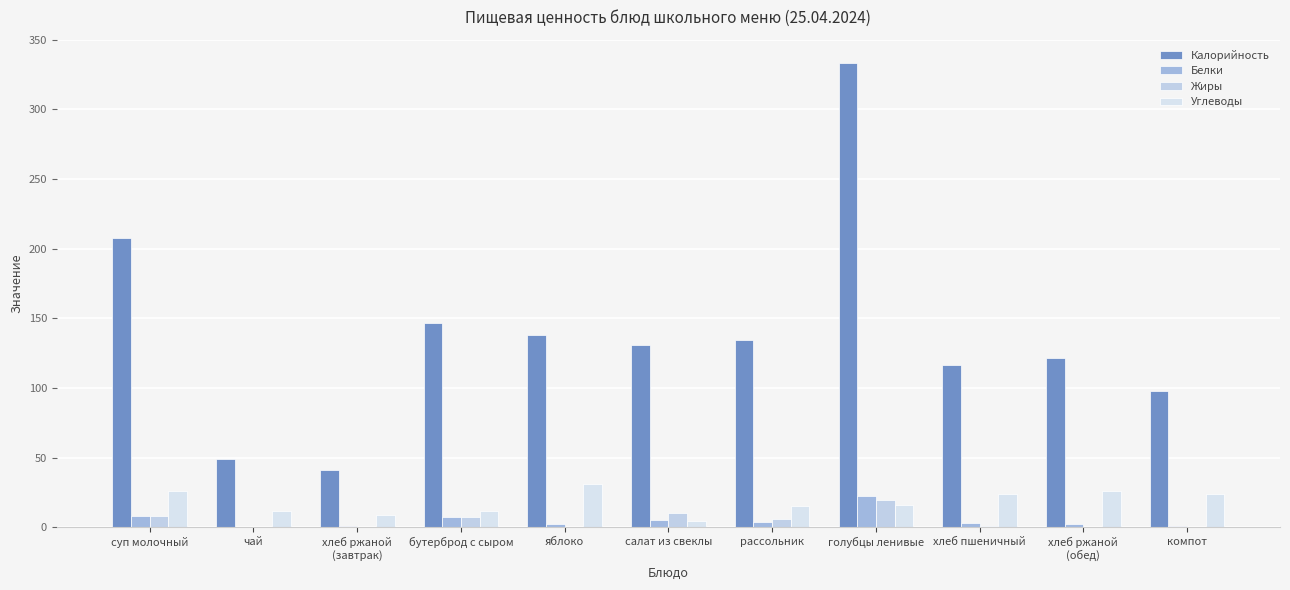

Rank the series at голубцы ленивые from highest to lowest value.

Калорийность, Белки, Жиры, Углеводы